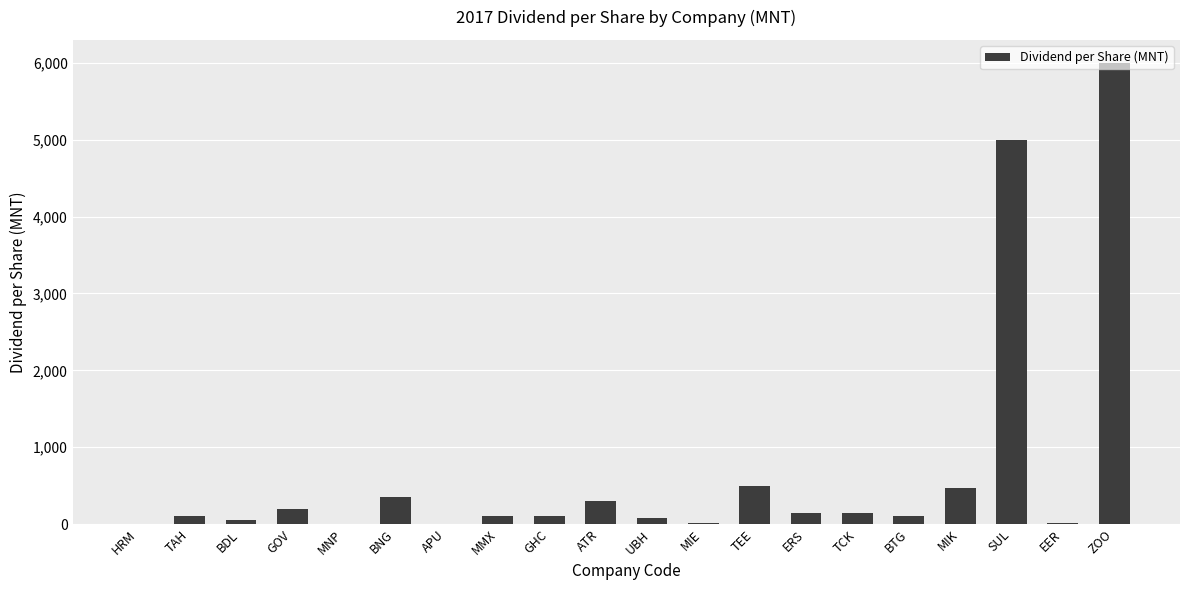

At which label is the value closest to 3000?

SUL